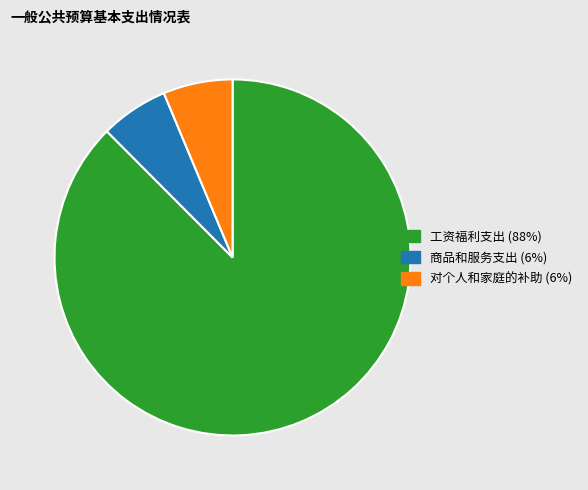

True or false: 工资福利支出 accounts for 82% of the total.

False